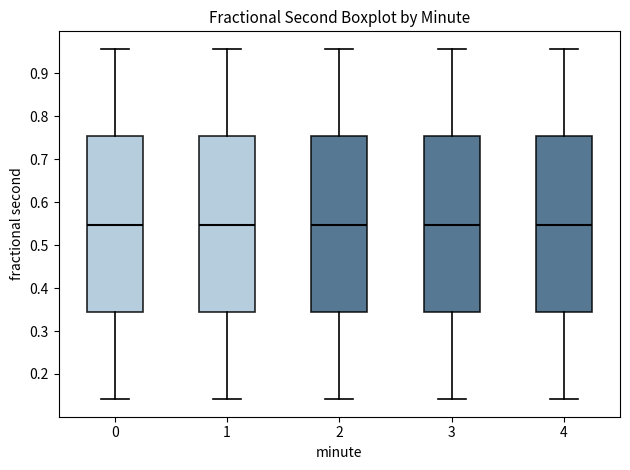

Reading left to right, transcribe this box plot: for each box, give where its median line is, the range the box spans, and where its two whiskers end, as read against the y-axis. The values are not printed on the chart, so give them approximately, as read against the axis.

0: median 0.55, box 0.34 to 0.75, whiskers 0.14 to 0.96
1: median 0.55, box 0.34 to 0.75, whiskers 0.14 to 0.96
2: median 0.55, box 0.34 to 0.75, whiskers 0.14 to 0.96
3: median 0.55, box 0.34 to 0.75, whiskers 0.14 to 0.96
4: median 0.55, box 0.34 to 0.75, whiskers 0.14 to 0.96